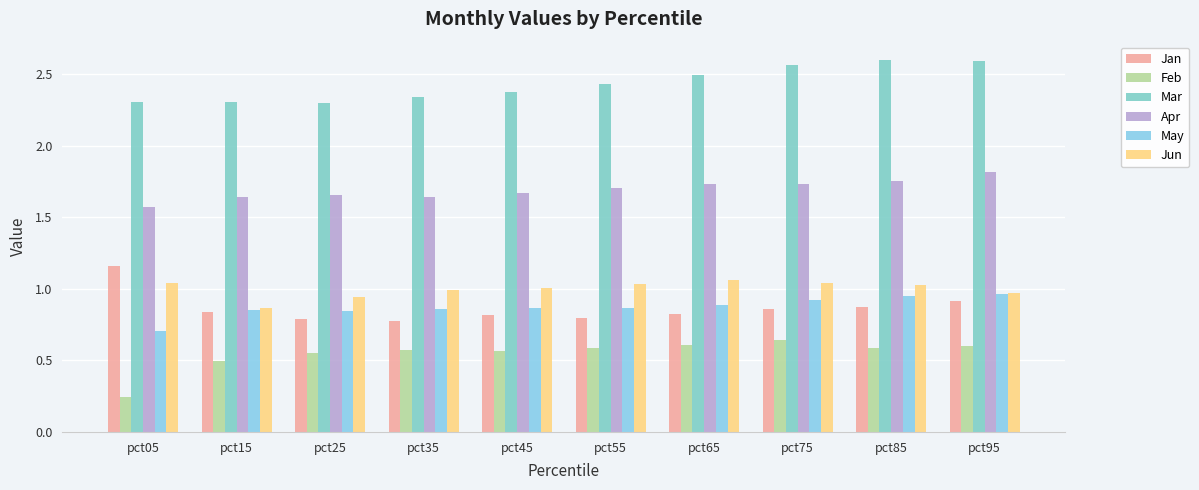

Where is Feb nearest to the value 0?

pct05